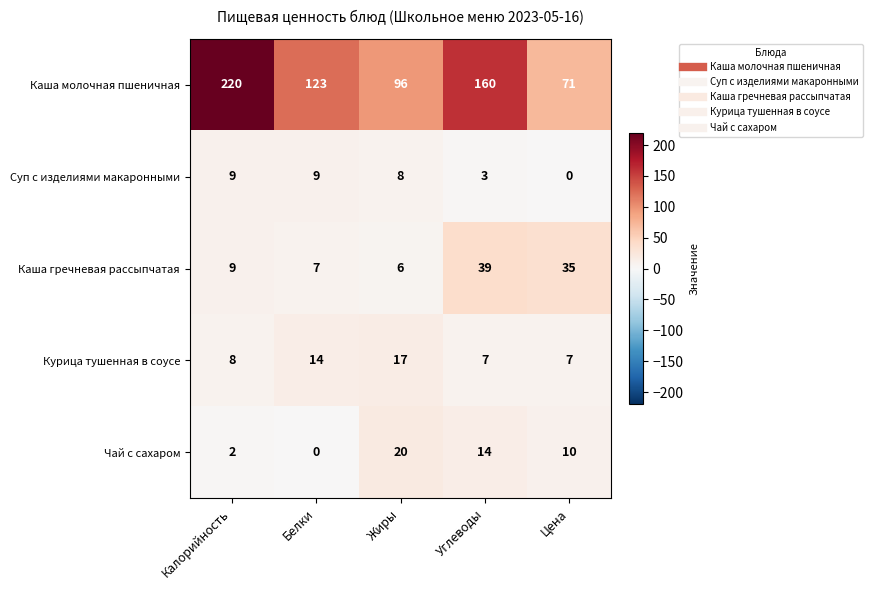

Reading left to right, transcribe all the data shown in this chart.

Каша молочная пшеничная: 220	123	96	160	71
Суп с изделиями макаронными: 9	9	8	3	0
Каша гречневая рассыпчатая: 9	7	6	39	35
Курица тушенная в соусе: 8	14	17	7	7
Чай с сахаром: 2	0	20	14	10